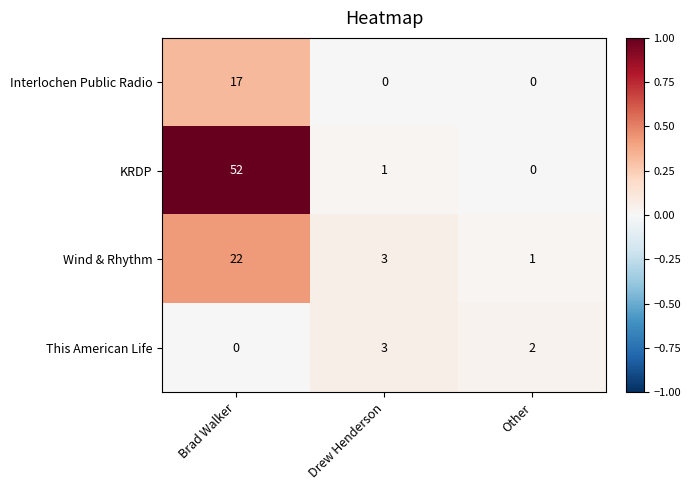

Which series changed the most between Brad Walker and Drew Henderson?

KRDP